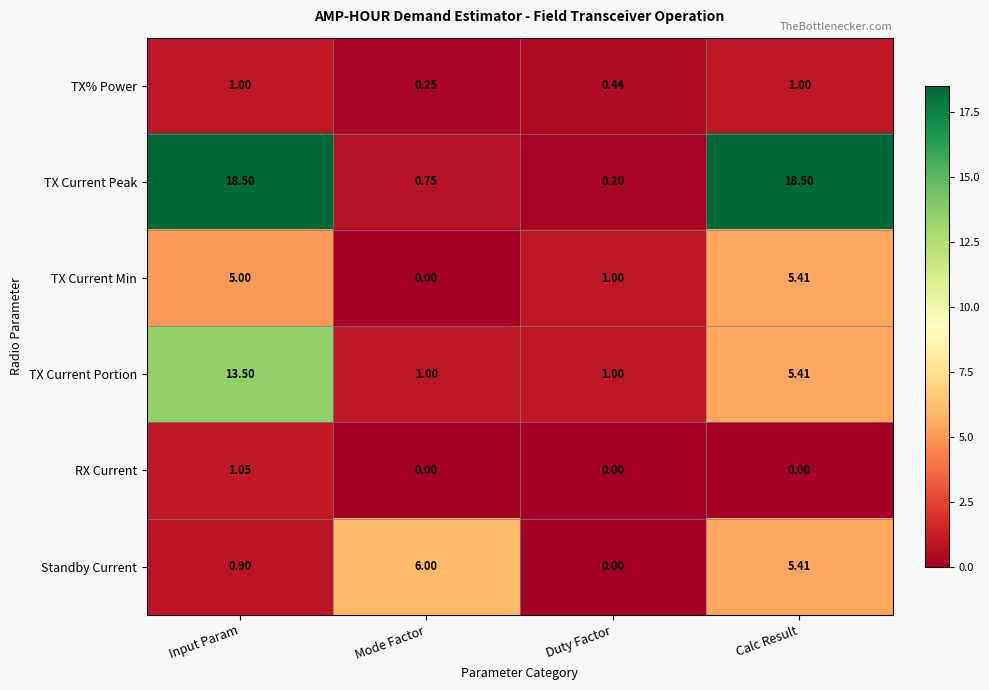

How many distinct data groups are displayed?

6